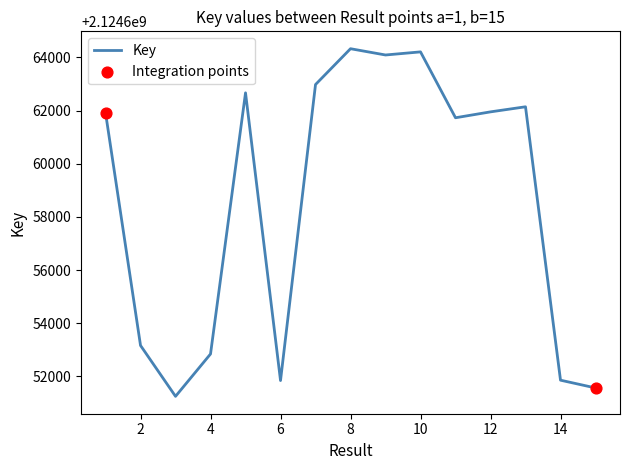

What is the difference between the maximum and minimum values?

13080